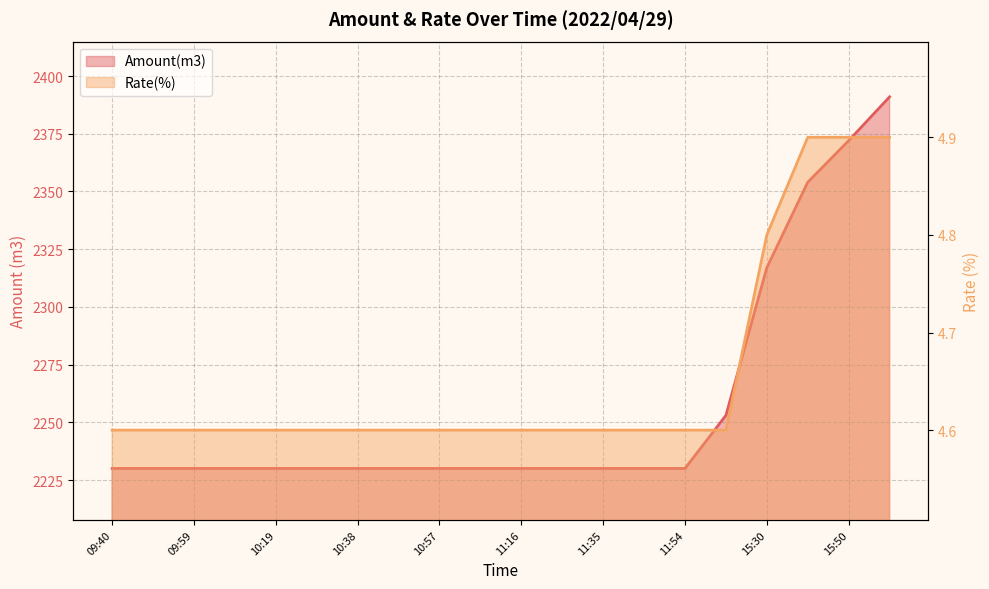

Reading right to left, extract all data points from this chart.

Amount(m3): 16:00=2391.0	15:50=2372.0	15:40=2354.0	15:30=2317.0	15:20=2253.0	11:54=2230.0	11:45=2230.0	11:35=2230.0	11:26=2230.0	11:16=2230.0	11:07=2230.0	10:57=2230.0	10:48=2230.0	10:38=2230.0	10:28=2230.0	10:19=2230.0	10:09=2230.0	09:59=2230.0	09:49=2230.0	09:40=2230.0
Rate(%): 16:00=4.9	15:50=4.9	15:40=4.9	15:30=4.8	15:20=4.6	11:54=4.6	11:45=4.6	11:35=4.6	11:26=4.6	11:16=4.6	11:07=4.6	10:57=4.6	10:48=4.6	10:38=4.6	10:28=4.6	10:19=4.6	10:09=4.6	09:59=4.6	09:49=4.6	09:40=4.6